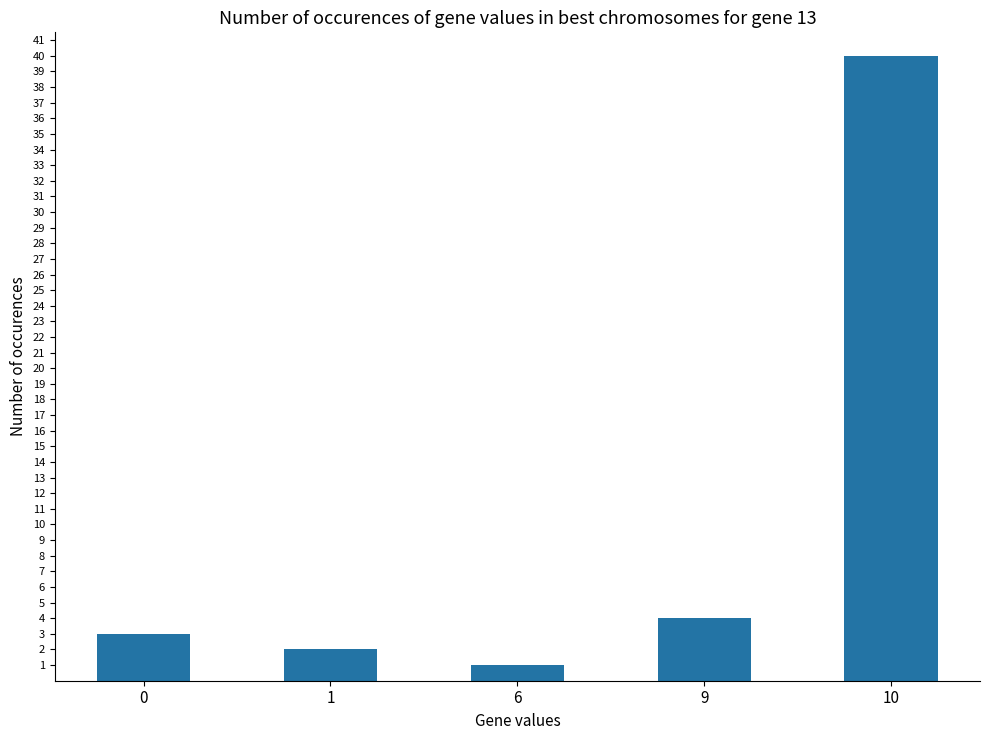

At which label is the value closest to 20?

9